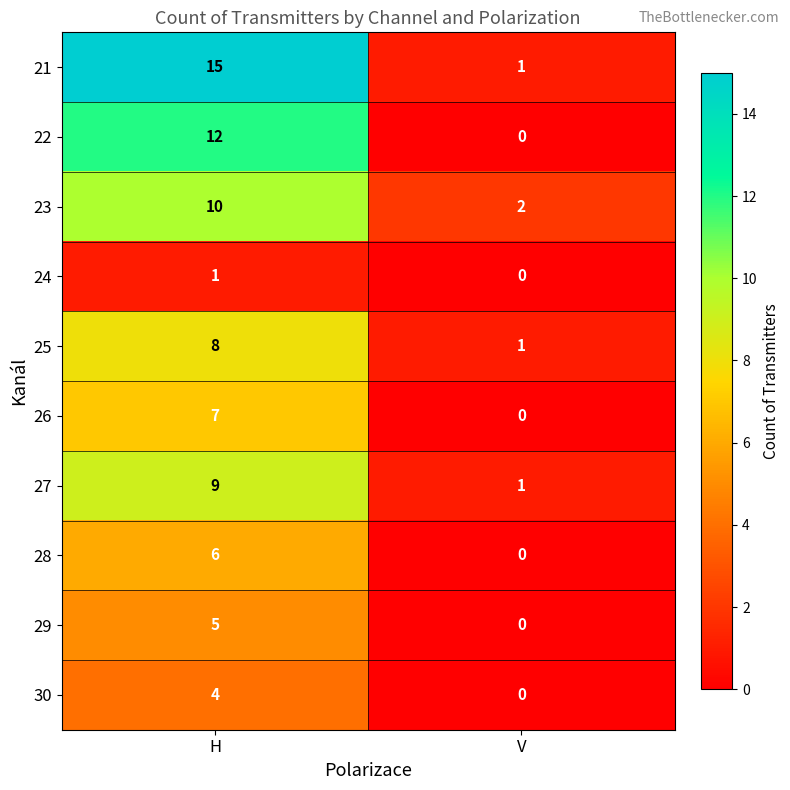

At how many categories does at least one series exceed 13?

1